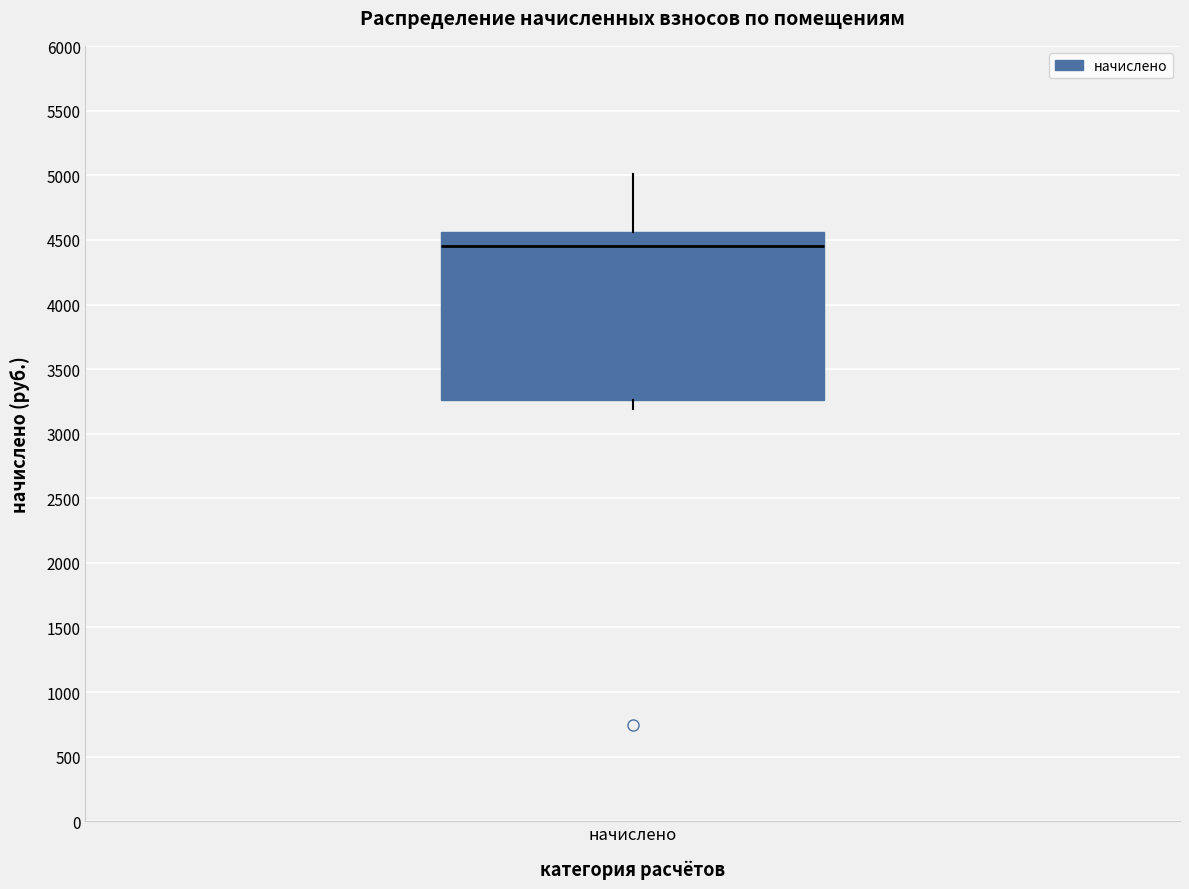

Where is the upper edge of the box for начислено on the y-axis? The values are not printed on the chart, so give them approximately, as read against the axis.

4550